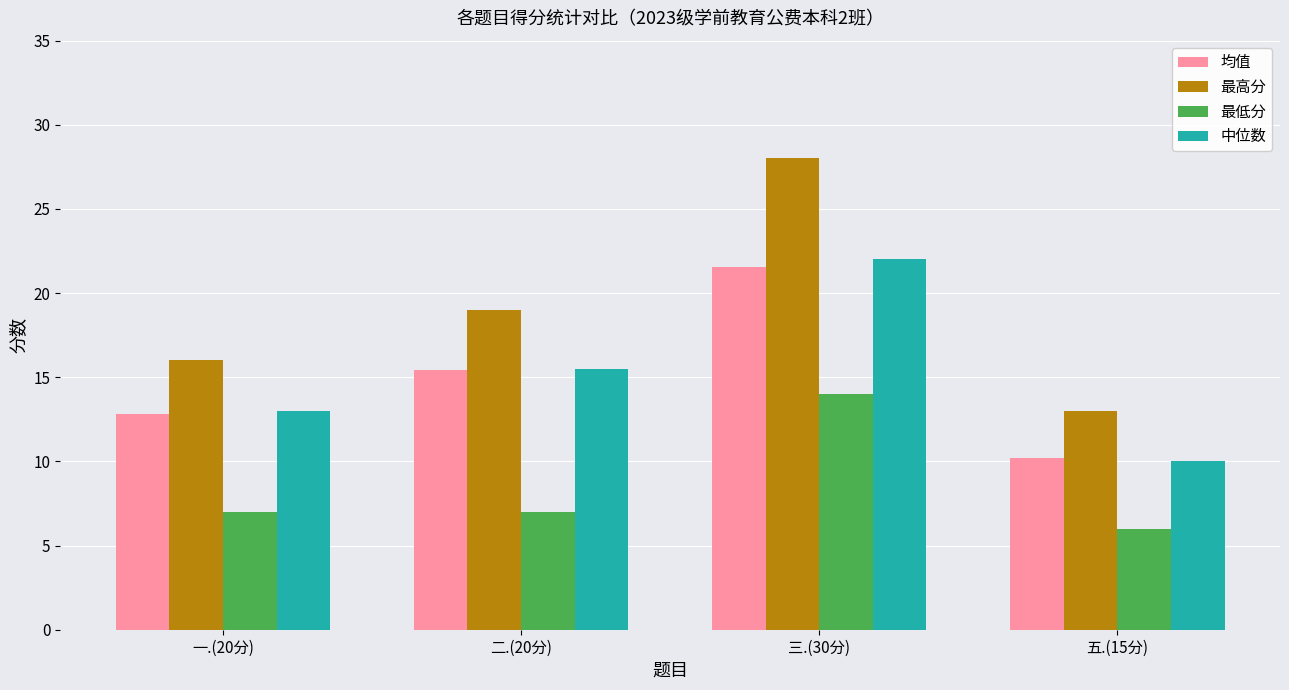

What is the total value across all series at 一.(20分)?

48.8